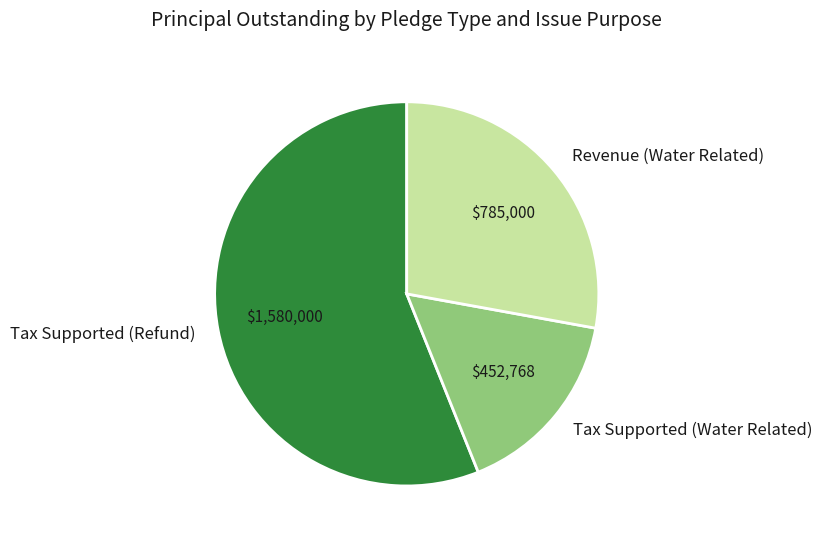

Which category has the biggest portion of the pie?

Tax Supported (Refund)